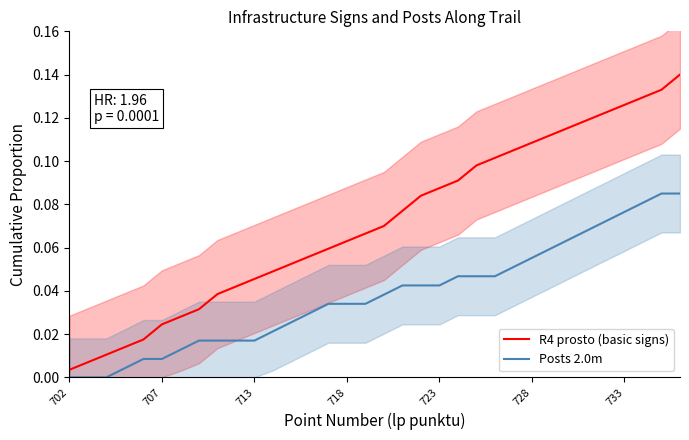

True or false: R4 prosto (basic signs) and Posts 2.0m intersect in this chart.

False